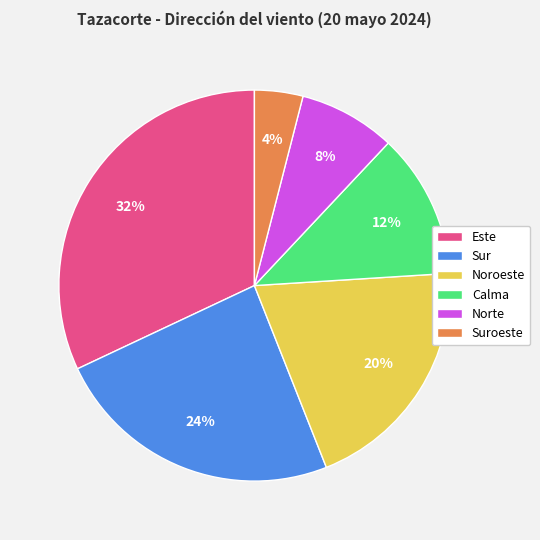

True or false: Calma accounts for 12% of the total.

True